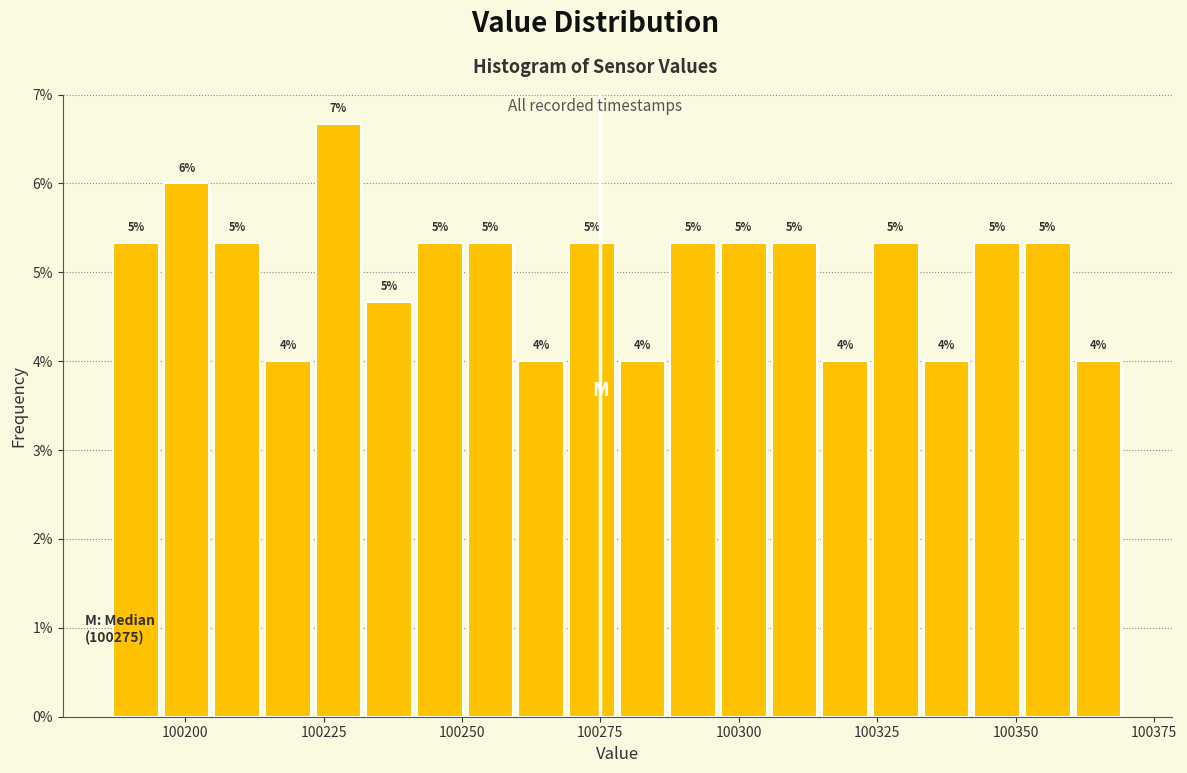

Read against the x-axis, roughly where is the centre of the tallest bar?

100230